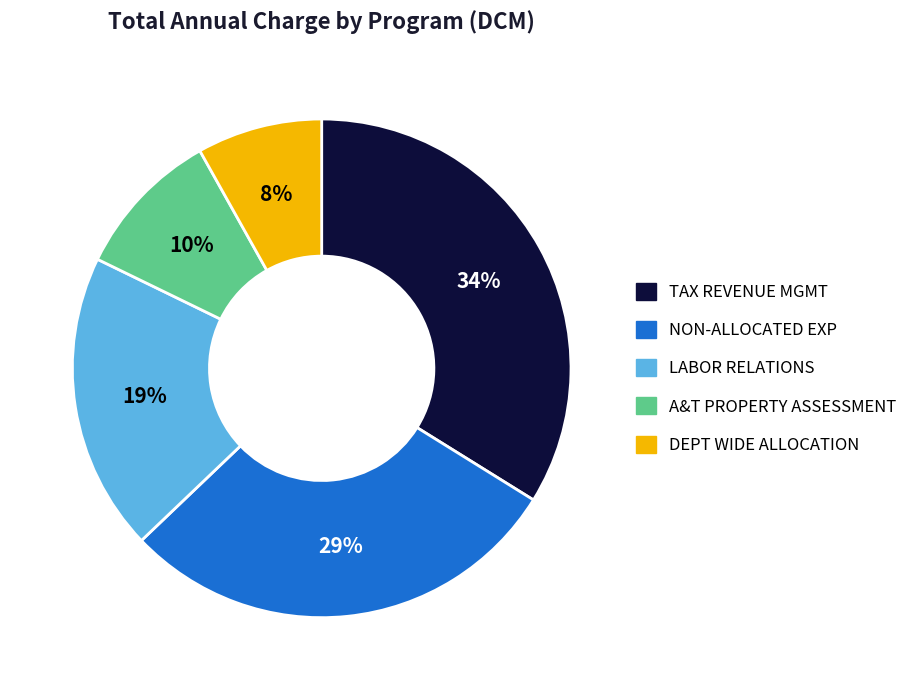

To the nearest percent, what is the average slice percentage?

20%